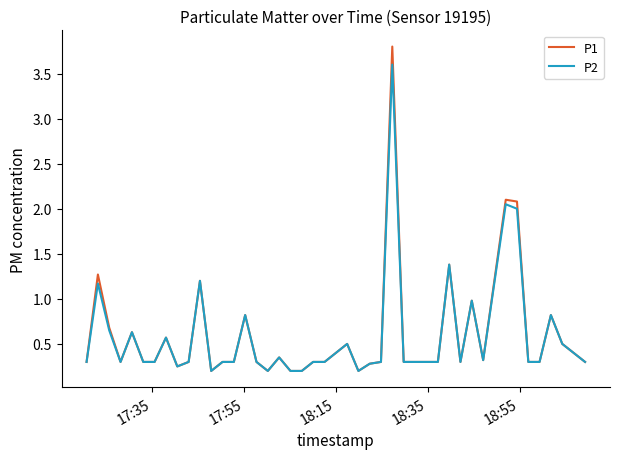

Which series has the largest range (max minus min)?

P1